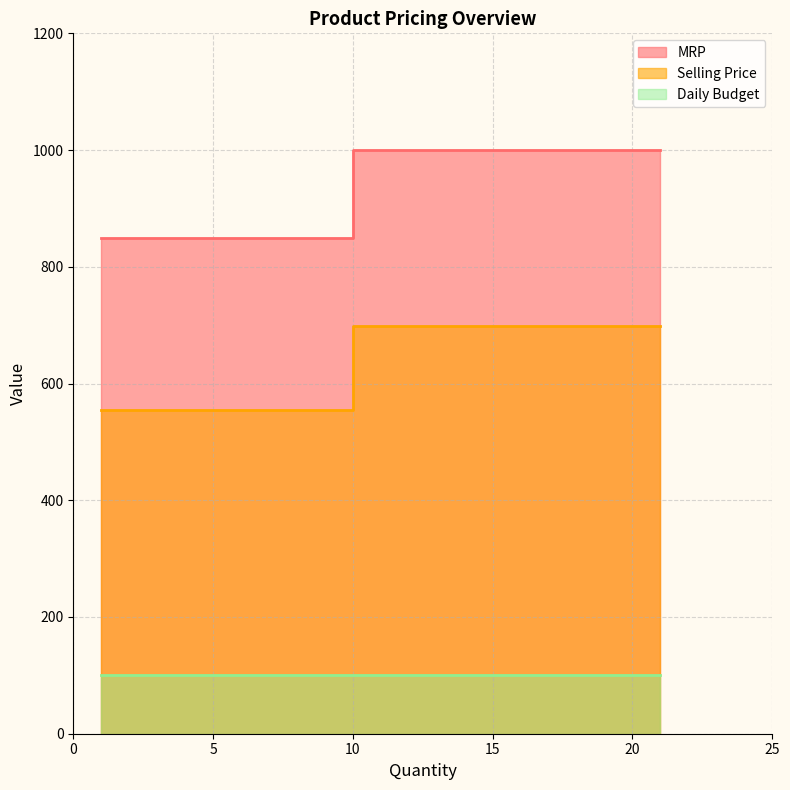

True or false: MRP and Selling Price cross at least once.

False